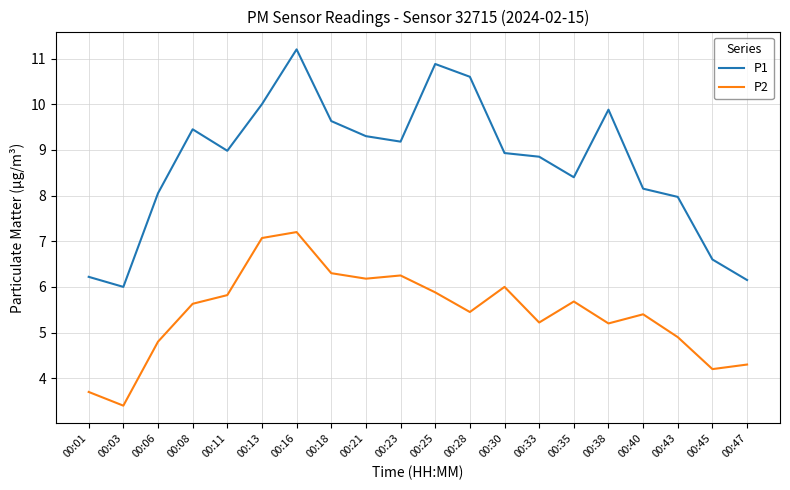

True or false: P2 and P1 cross at least once.

False